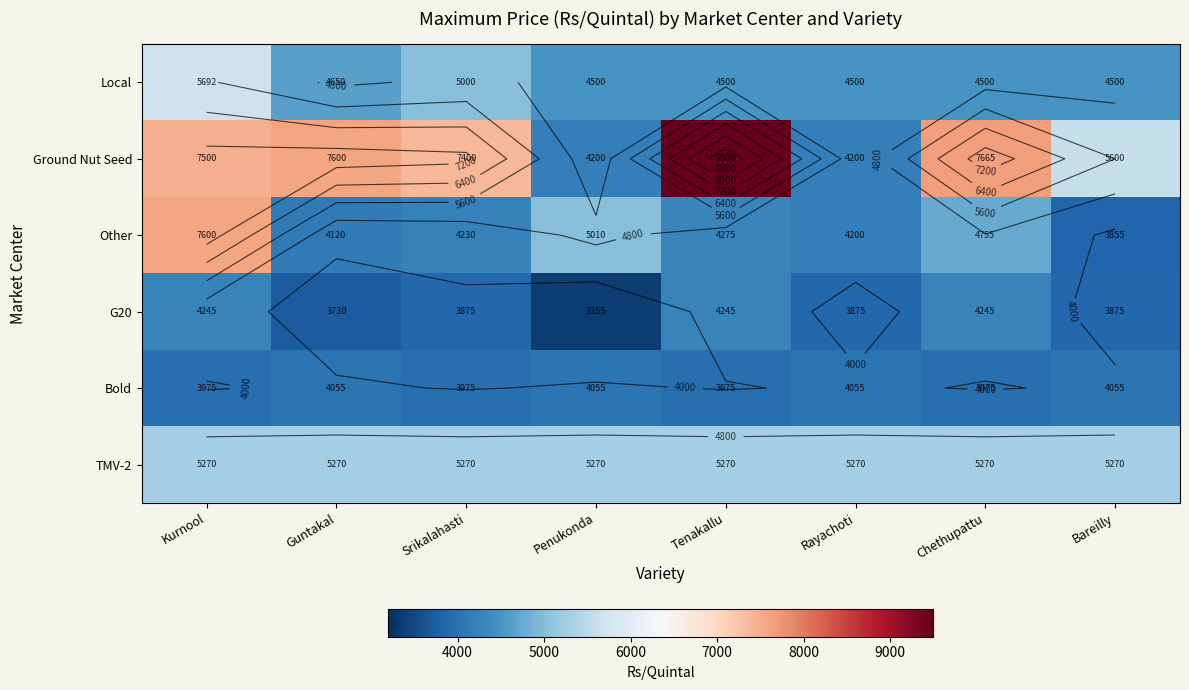

Between Chethupattu and Bareilly, which series saw the biggest shift?

Ground Nut Seed